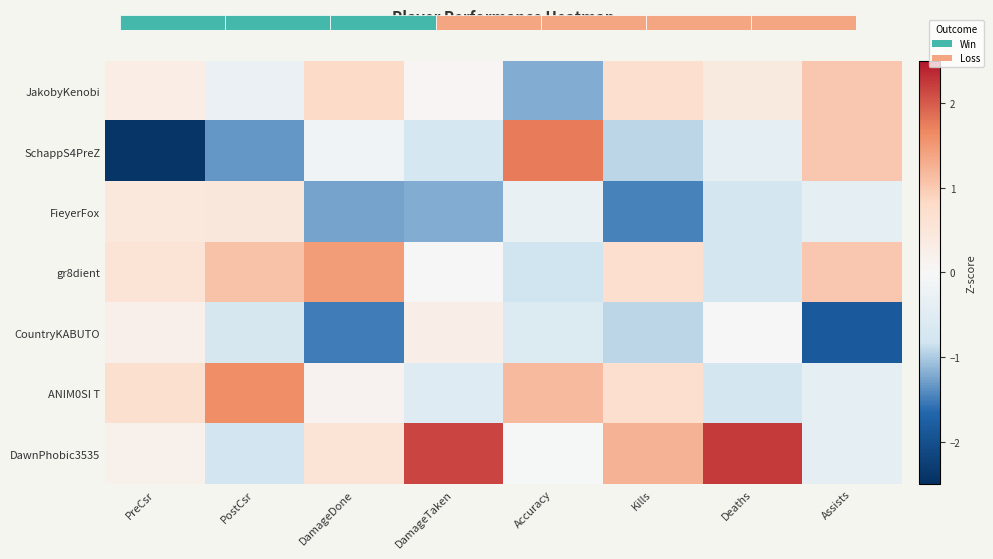

Which series changed the most between PostCsr and DamageTaken?

DawnPhobic3535